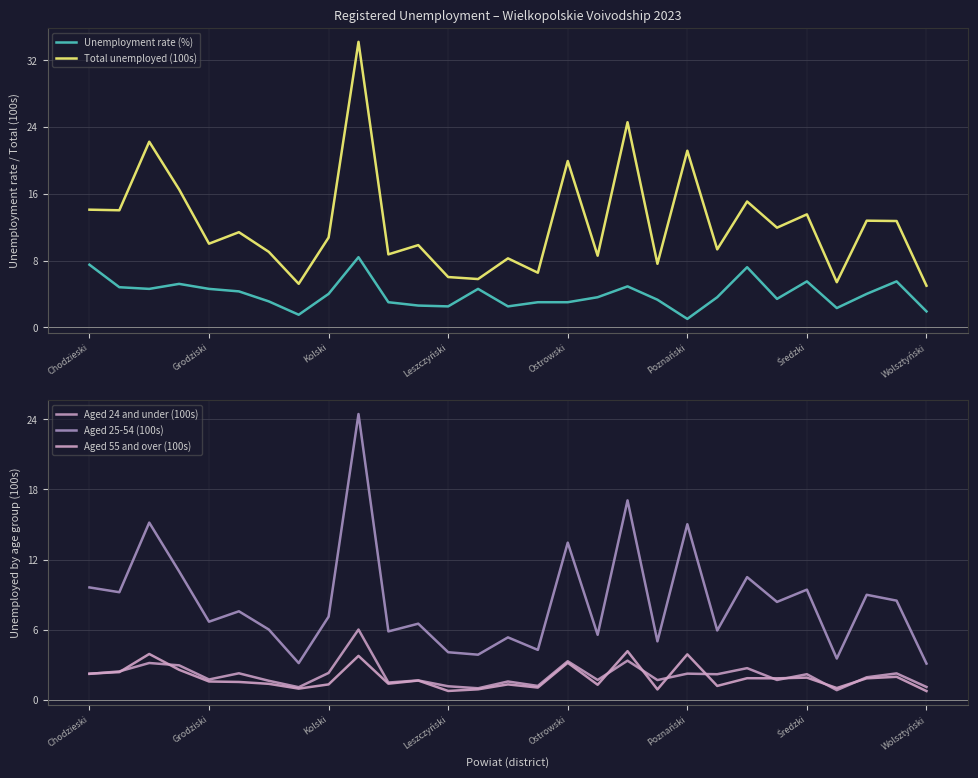

What is the difference between the highest and lowest values at 26?

10.9